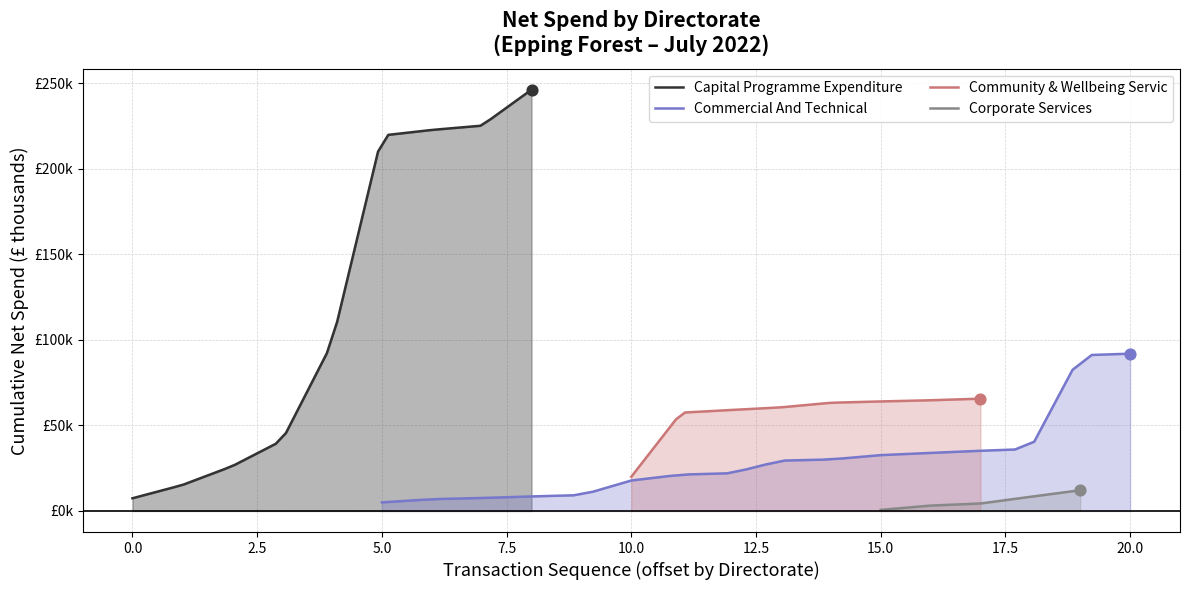

Which series has the largest Y range (max minus min)?

Capital Programme Expenditure